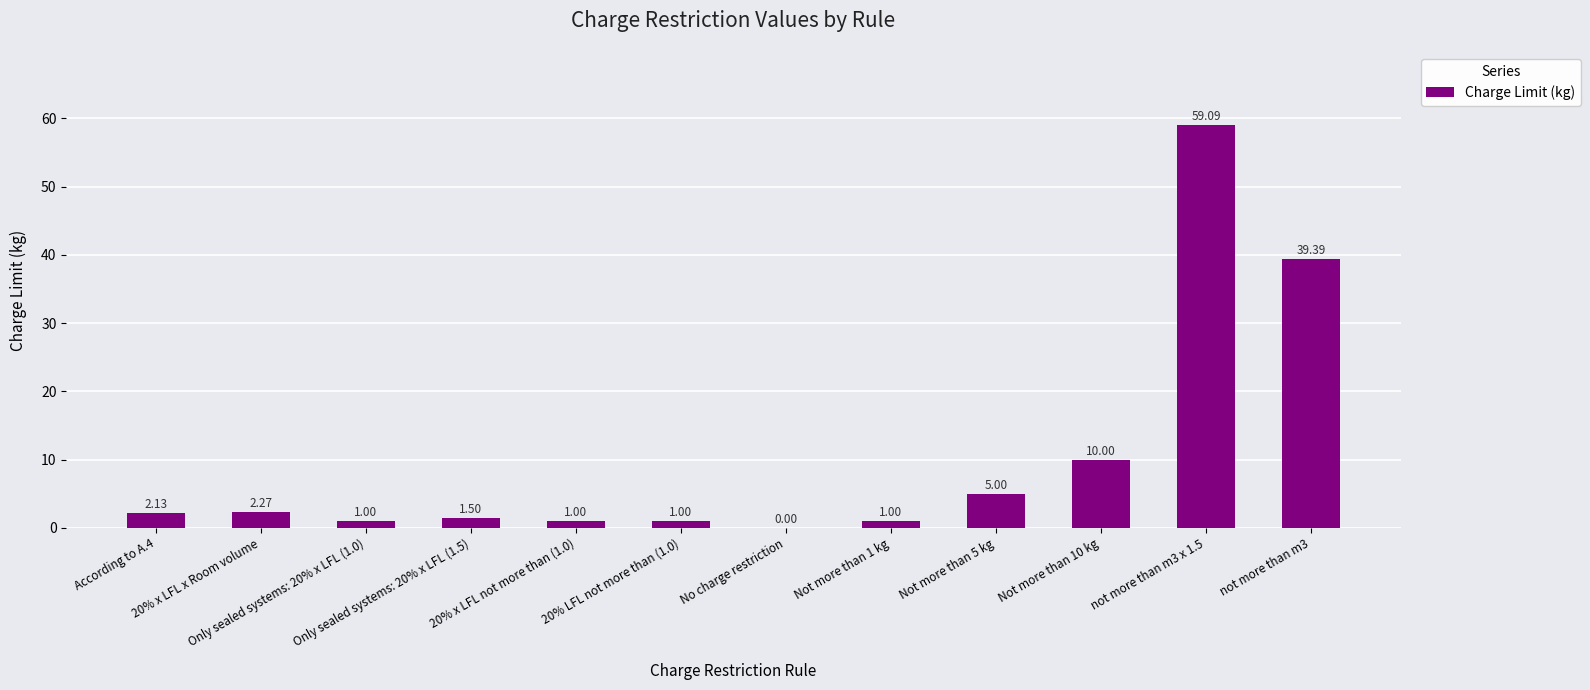

How many positive values are there?

11